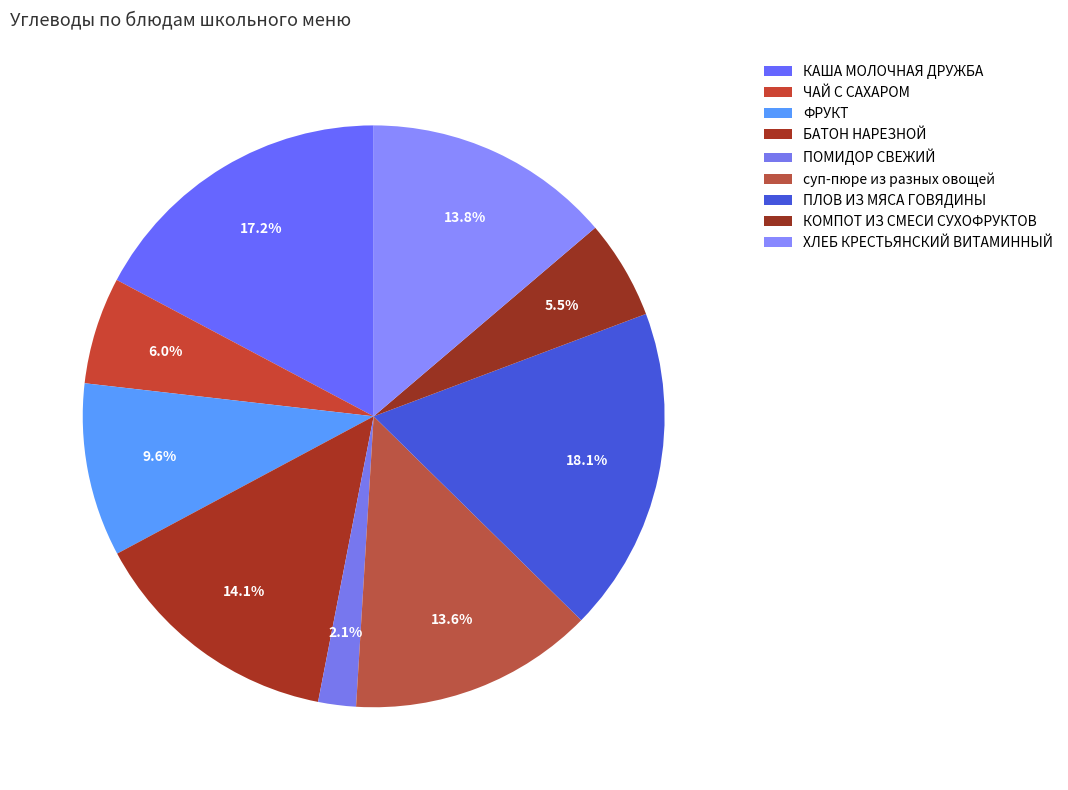

To the nearest percent, what is the difference between the largest and smallest slice percentages?

16%